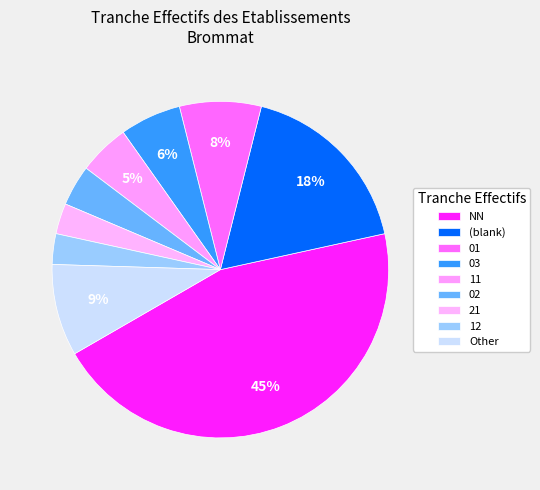

How many slices are in this pie chart?

9